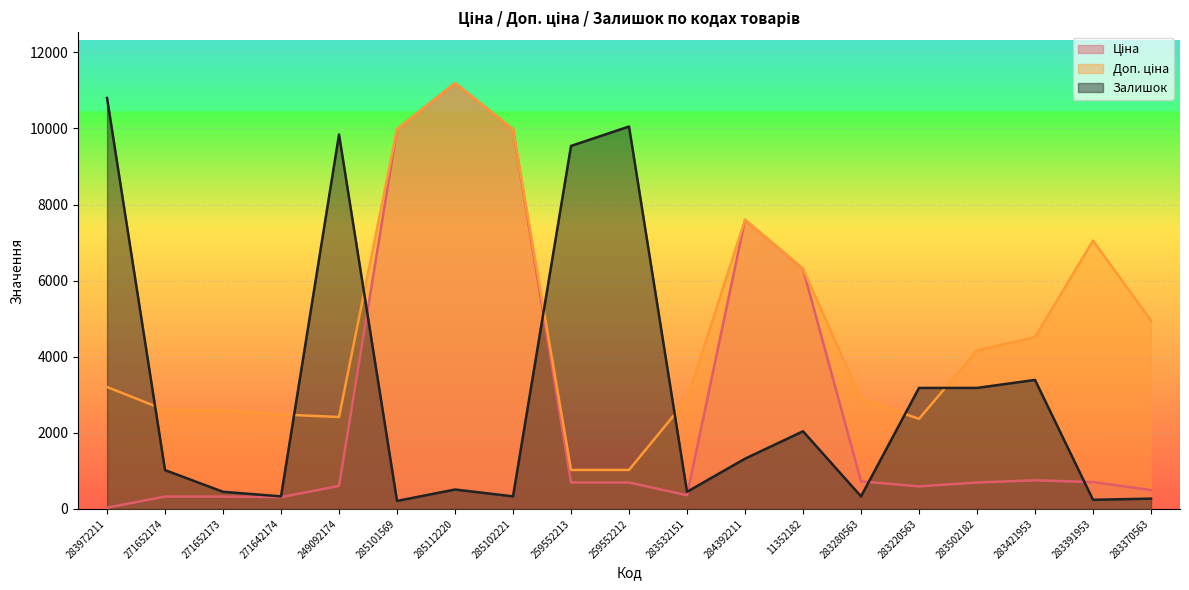

At which category is the sum across all series the highest?

285112220